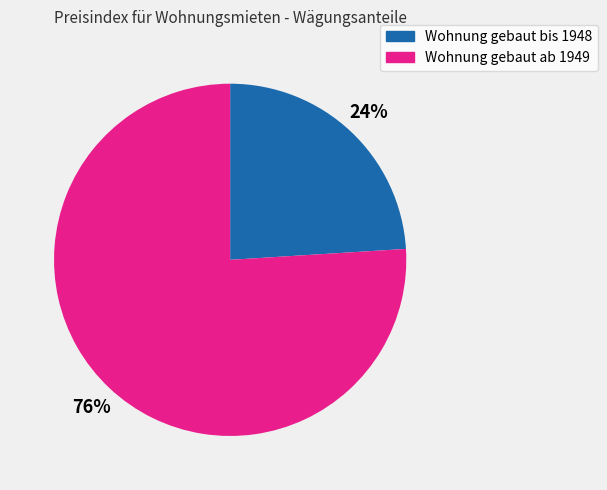

Rank the categories by value from highest to lowest.

Wohnung gebaut ab 1949, Wohnung gebaut bis 1948